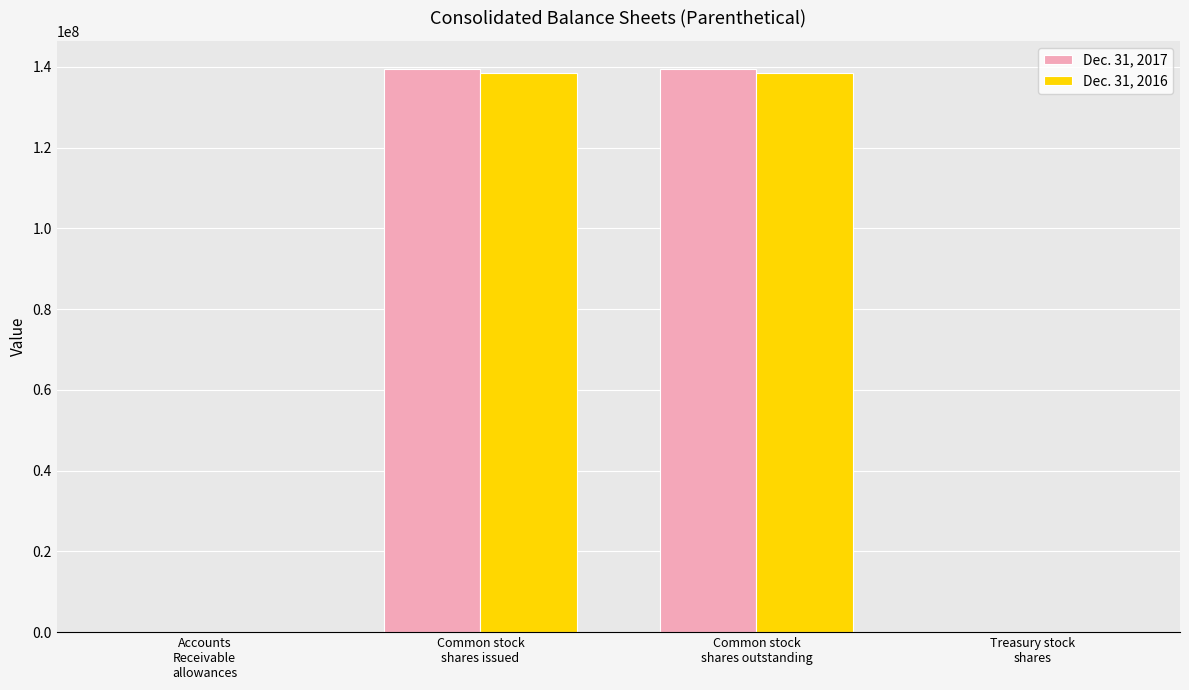

What is the highest value of the Dec. 31, 2017 series?

139491860.0